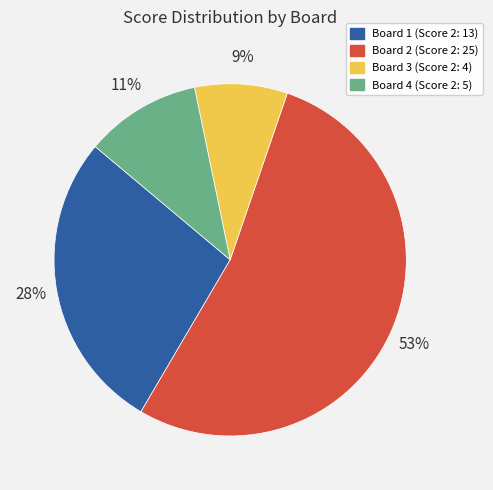

To the nearest percent, what is the average slice percentage?

25%